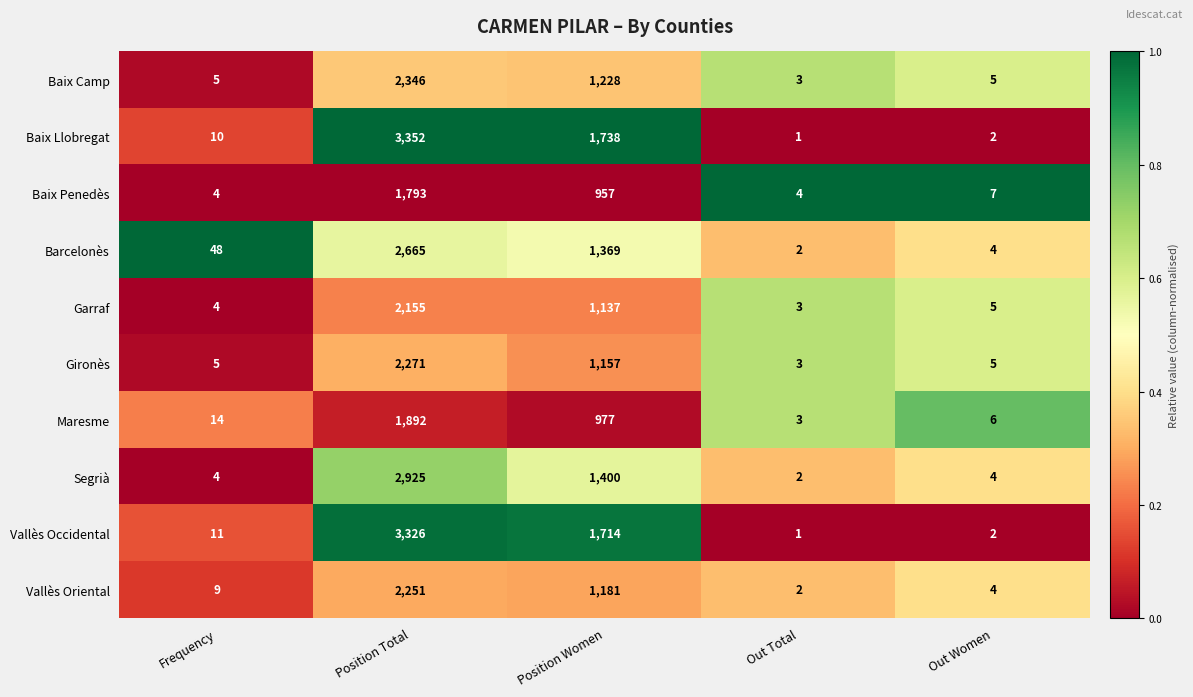

The value of Baix Camp at Out Total is 4. True or false?

False